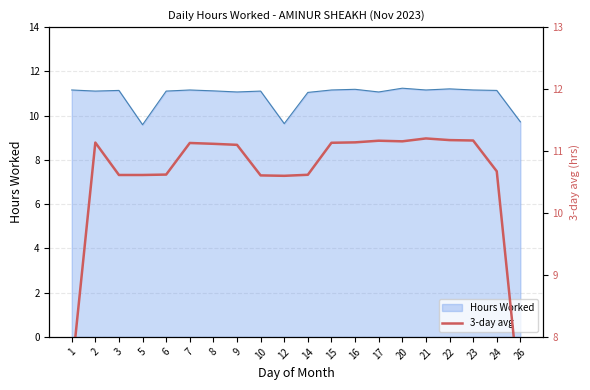

True or false: the data shows 11.2 at 22.

True